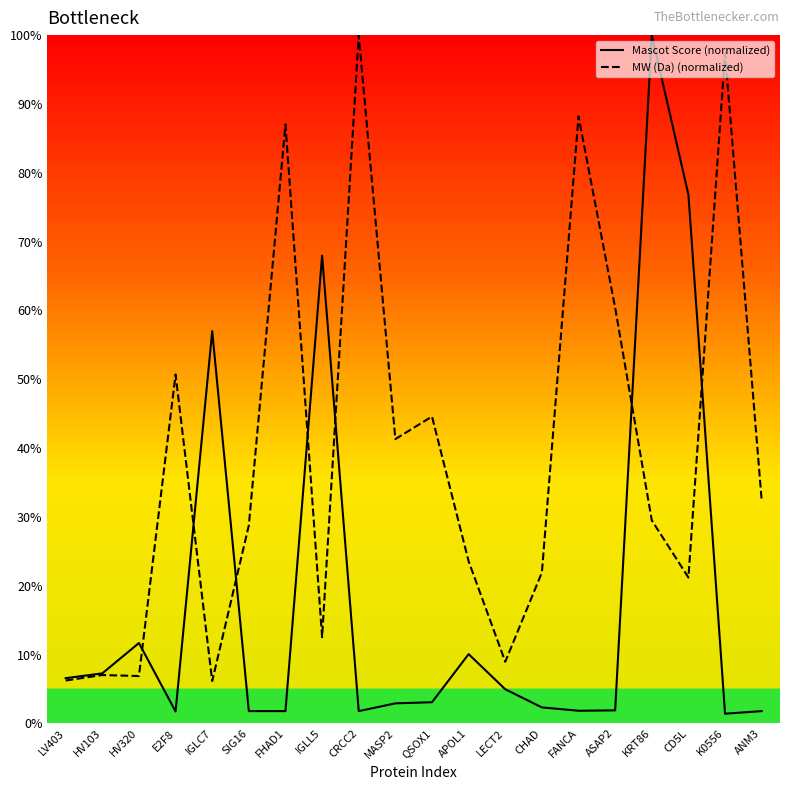

What is the difference between the second highest and minimum values in the MW (Da) (normalized) series?

91.2